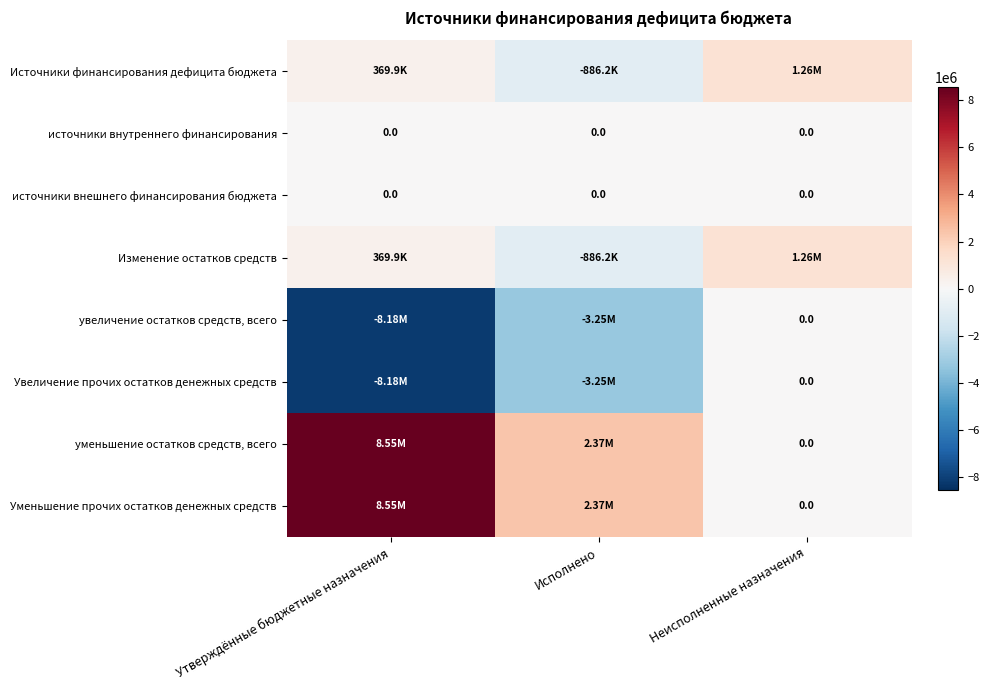

Is the value of источники внутреннего финансирования at Утверждённые бюджетные назначения greater than the value of Источники финансирования дефицита бюджета at Утверждённые бюджетные назначения?

No